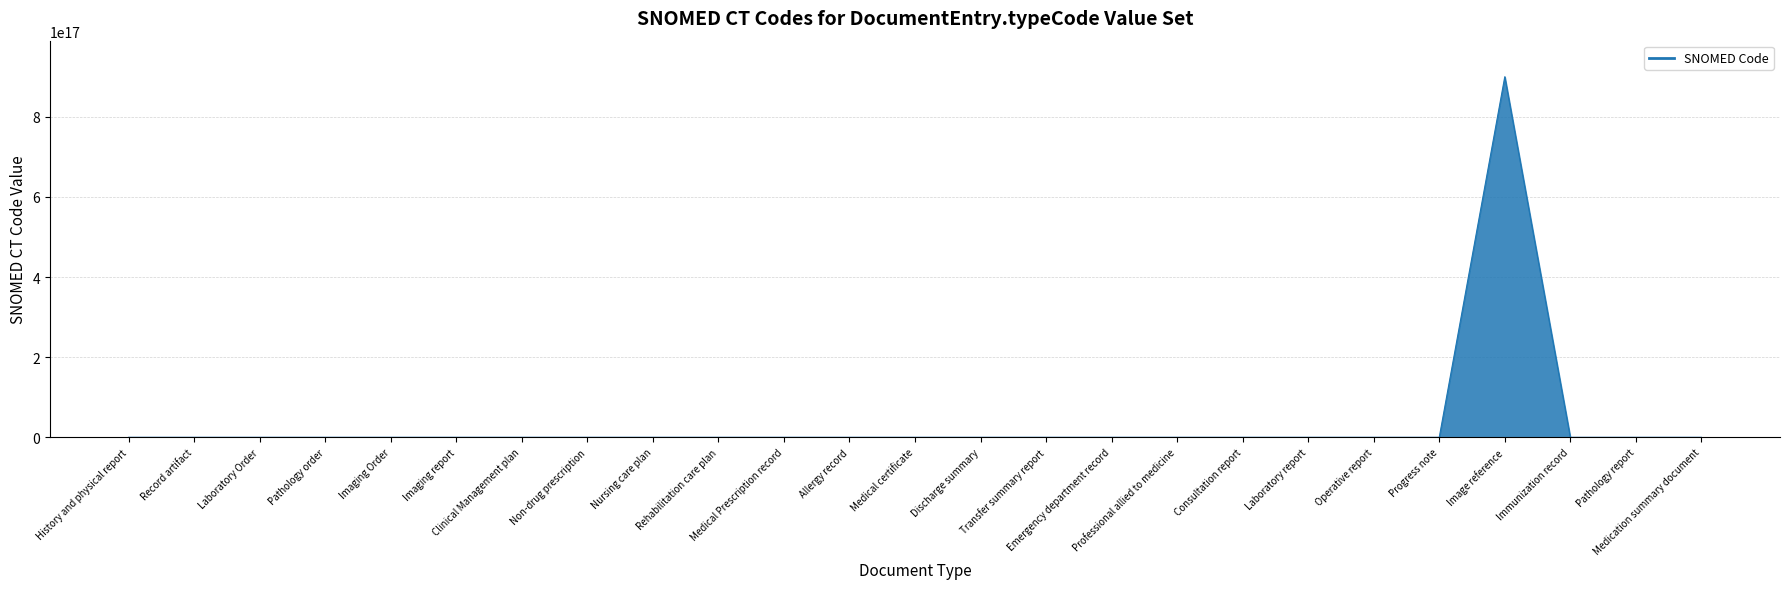

The chart shows a value of 1286983938 at Laboratory Order. True or false?

False